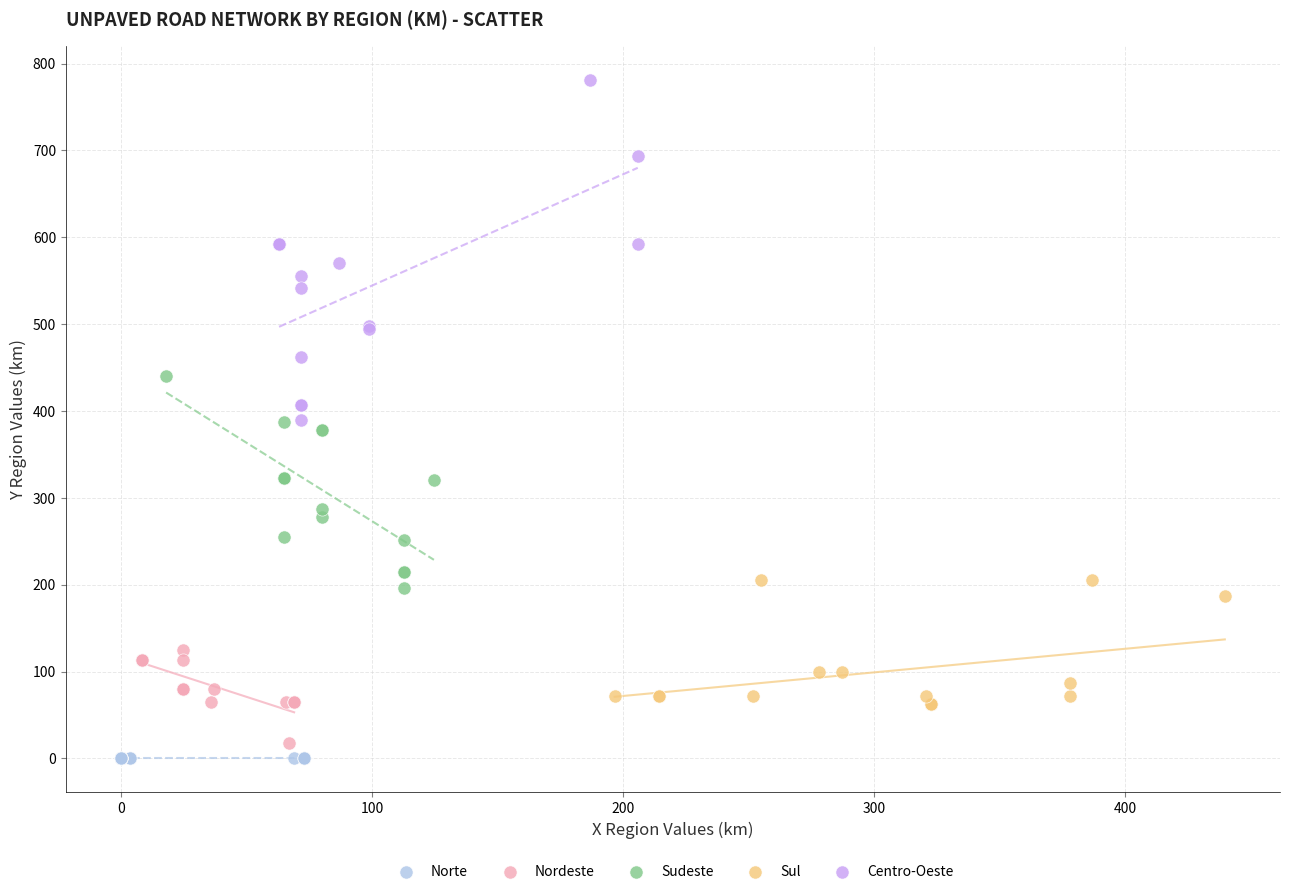

Which series reaches the maximum Y coordinate?

Centro-Oeste